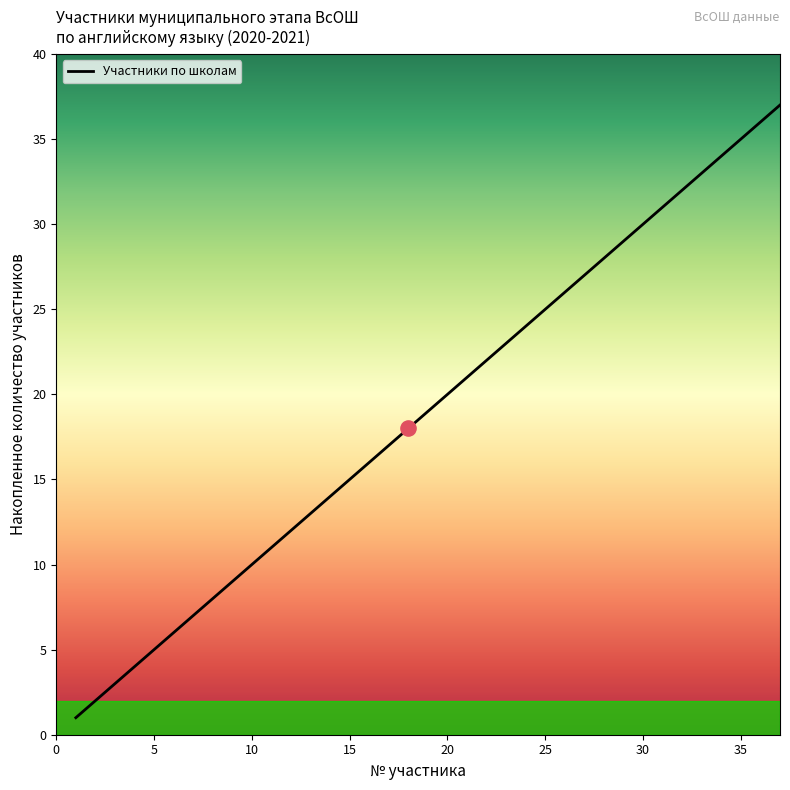

What is the difference between the maximum and minimum values?

36